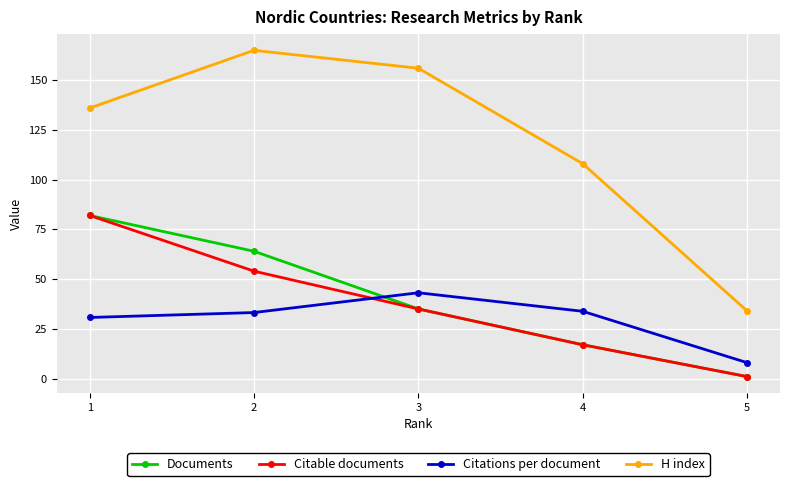

Where is Citations per document nearest to the value 25?

1